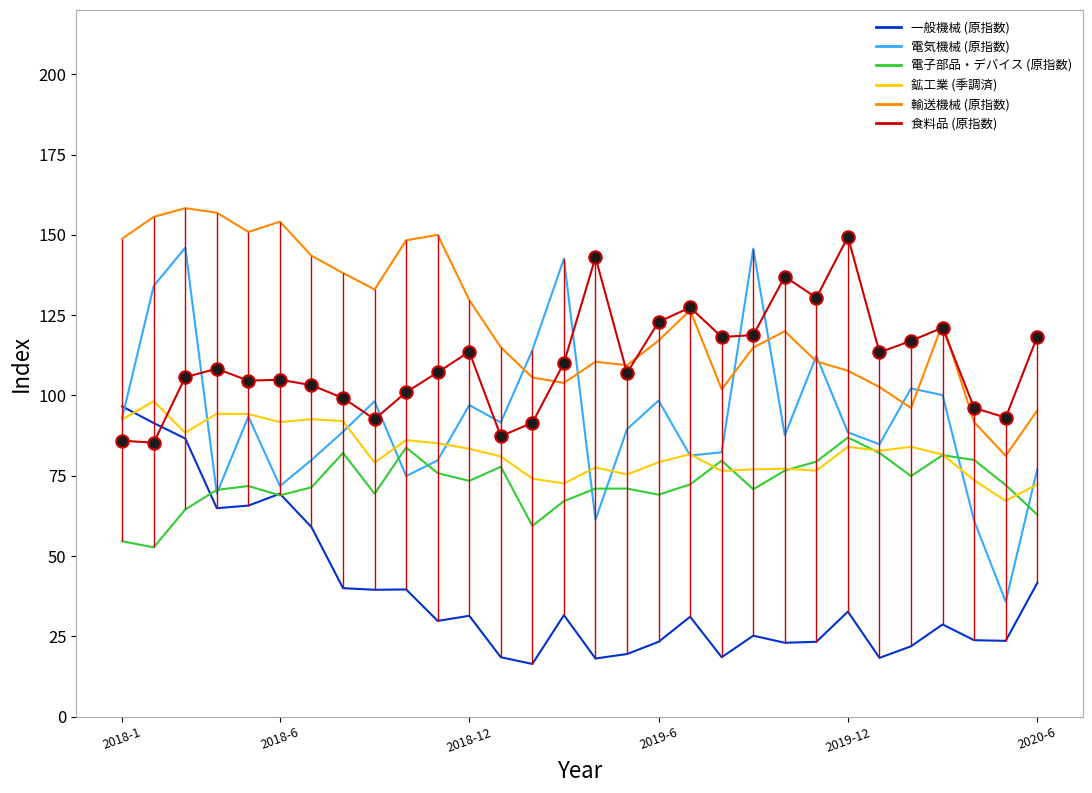

What is the minimum value shown in the chart?

16.4